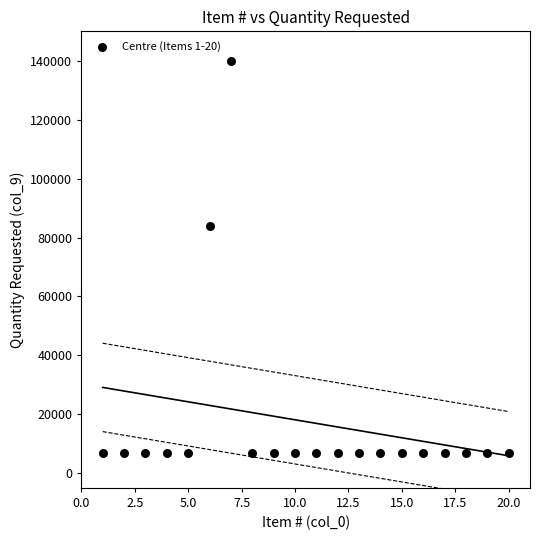

What is the range of Y values (max minus min)?

133000